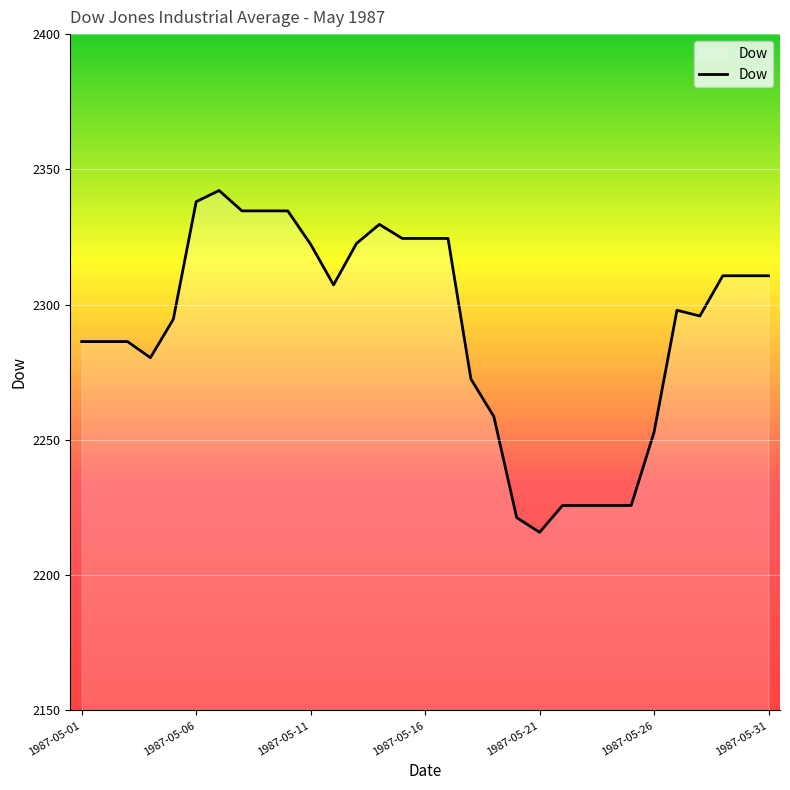

What is the minimum value shown in the chart?

2215.9